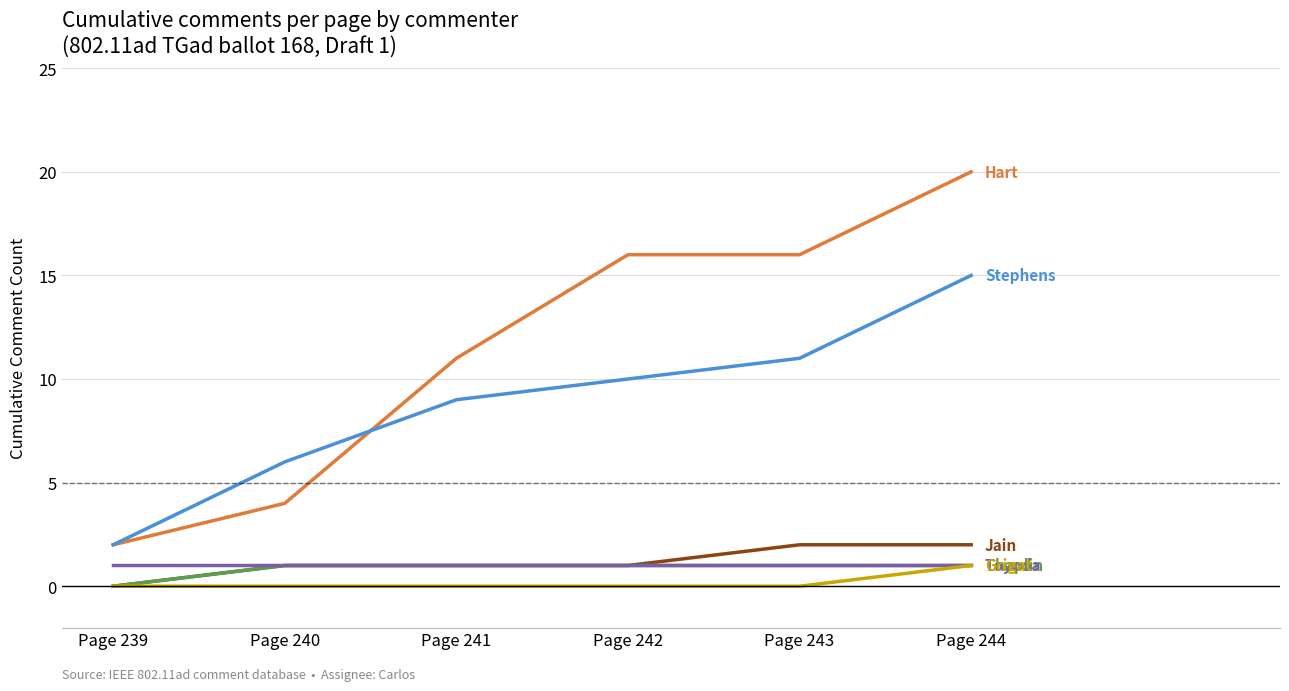

Which label corresponds to the largest value in the chart?

Page 244